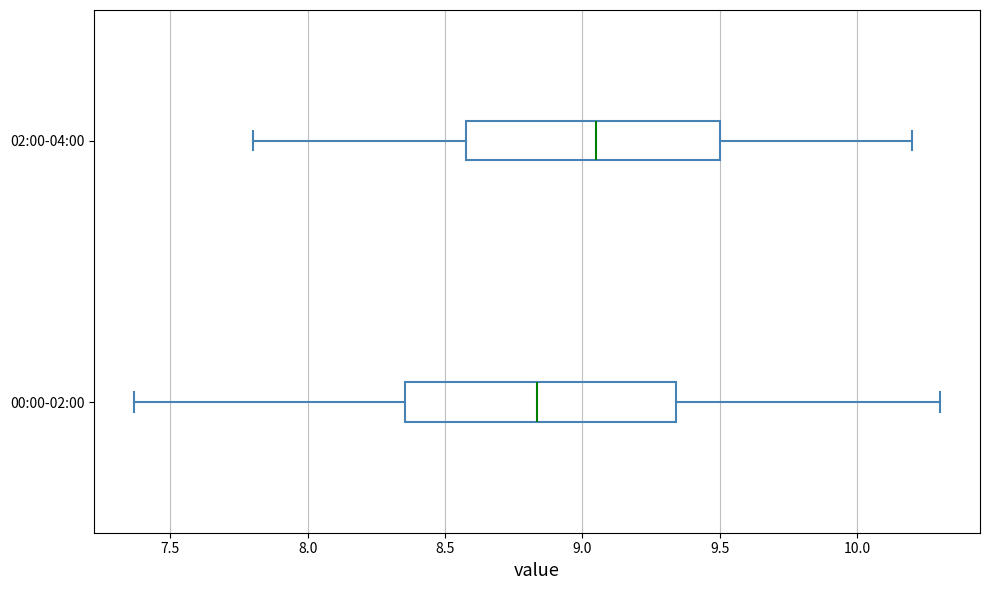

Which box is the widest, from its left edge to its right edge?

00:00-02:00